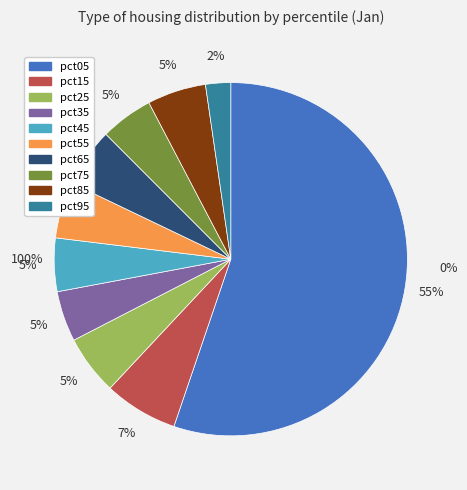

Which category has the biggest portion of the pie?

pct05